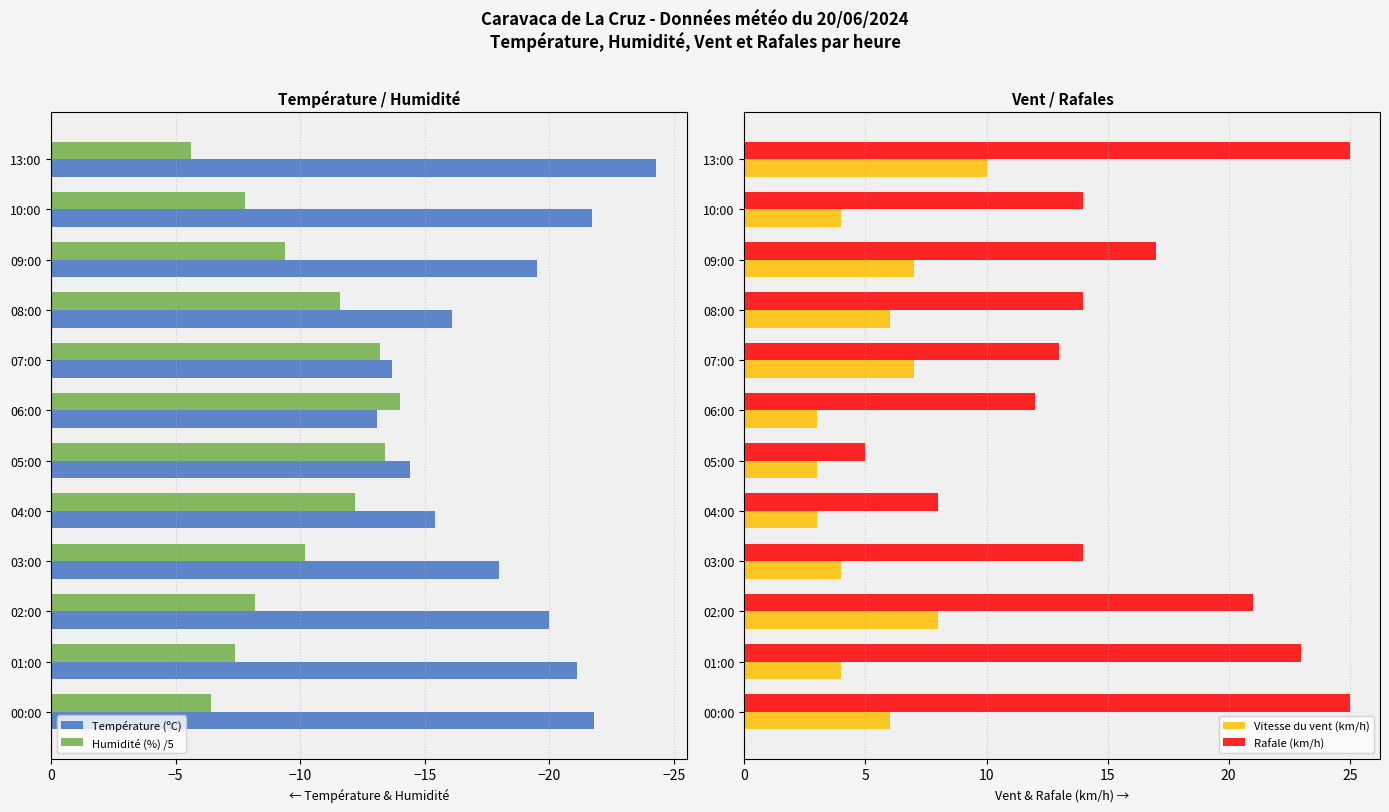

At how many categories does at least one series exceed -20?

12